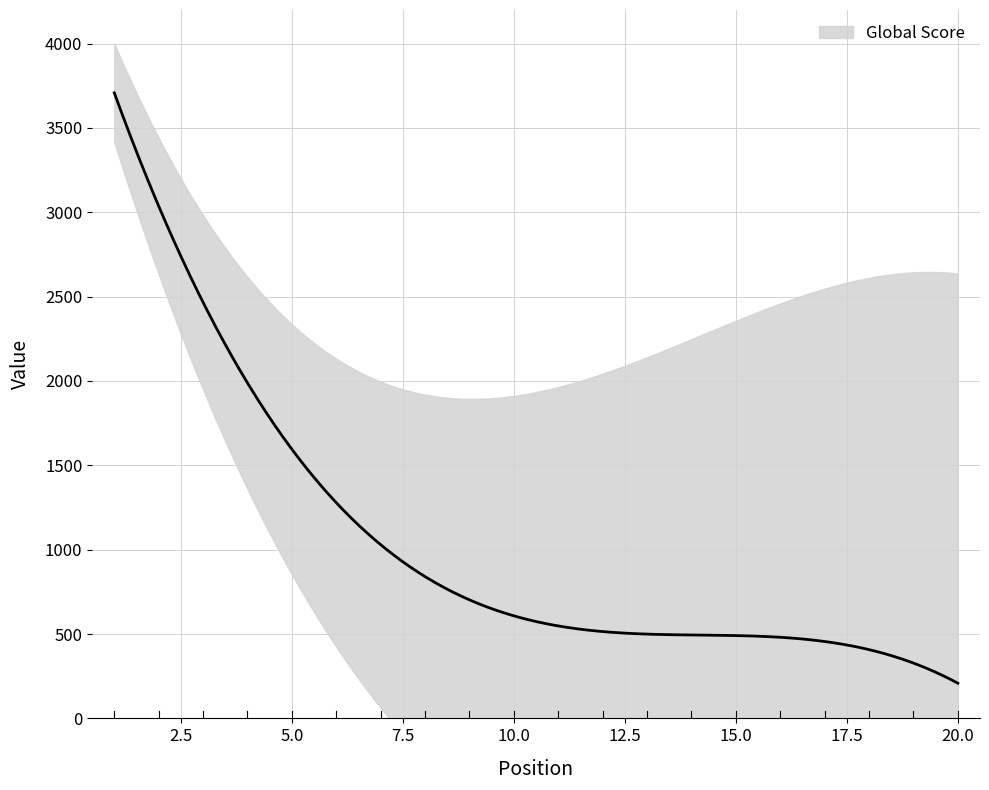

Which series has the largest range (max minus min)?

Global Score